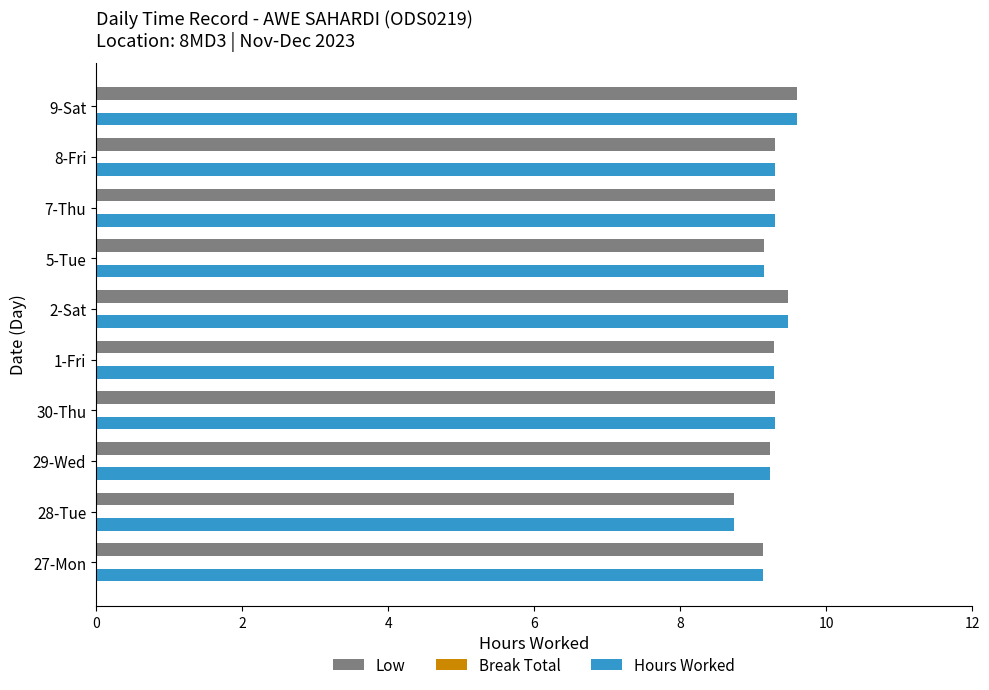

What is the total value across all series at 2-Sat?

19.0